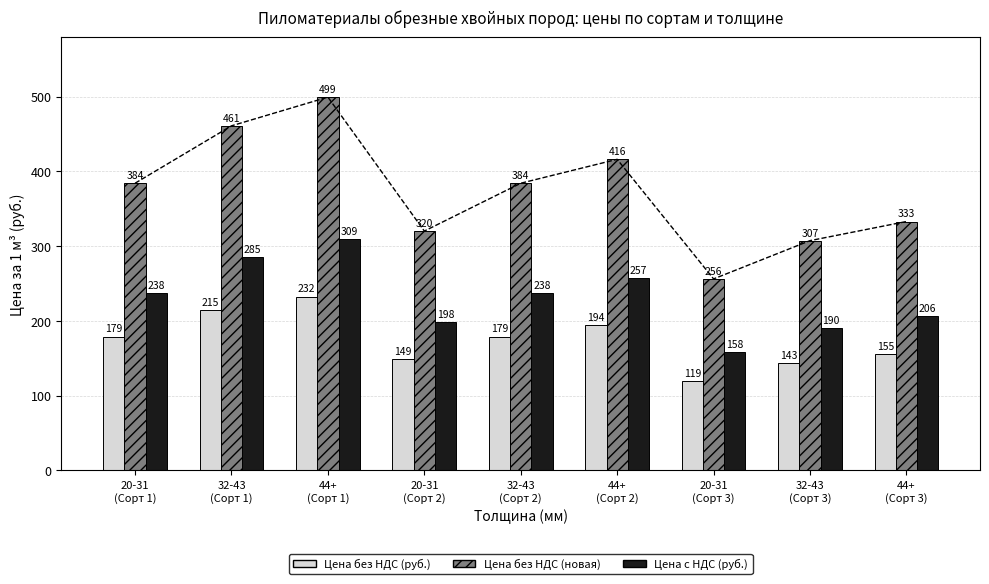

Rank the series at 20-31
(Сорт 3) from lowest to highest value.

Цена без НДС (руб.), Цена с НДС (руб.), Цена без НДС (новая)